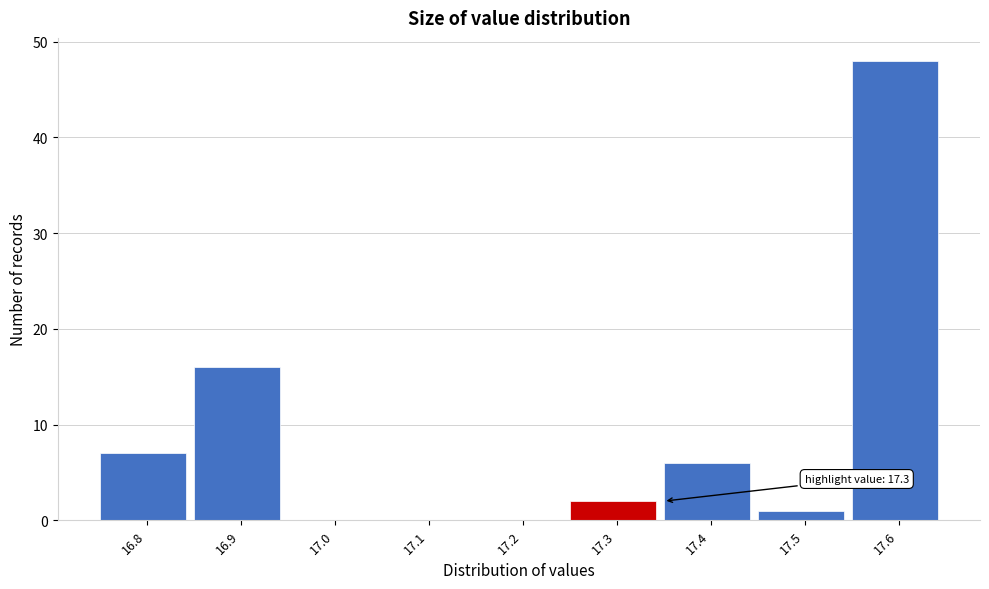

Over which range of the x-axis is the bar tallest?

17.55 to 17.65